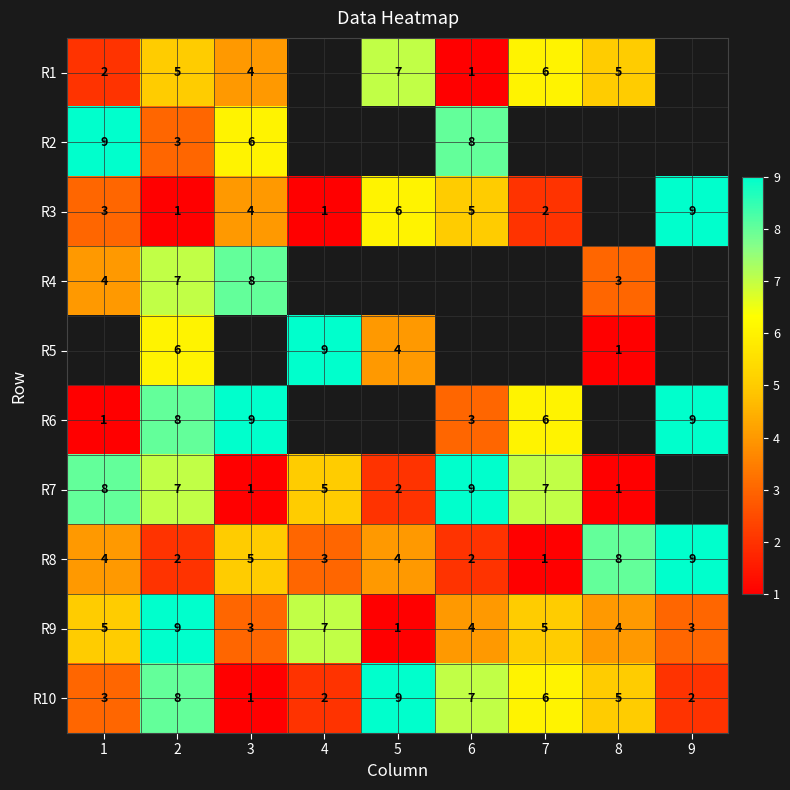

What value does the R9 series have at 3?

3